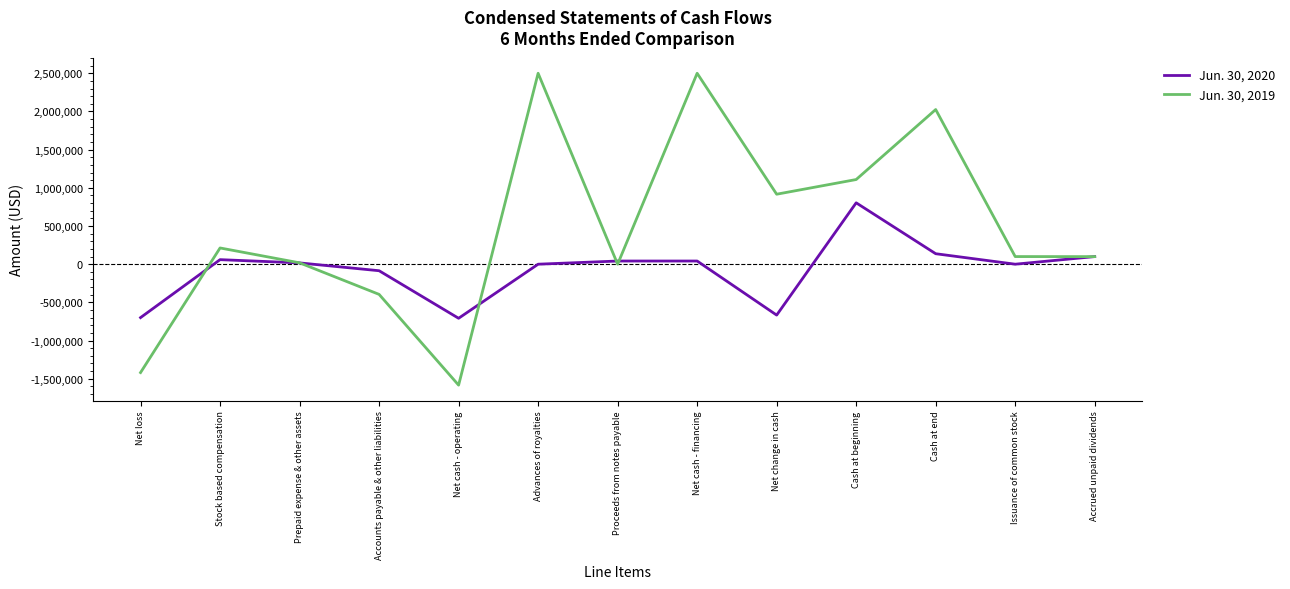

Is it true that Jun. 30, 2019 equals 2025200 at Cash at end?

True